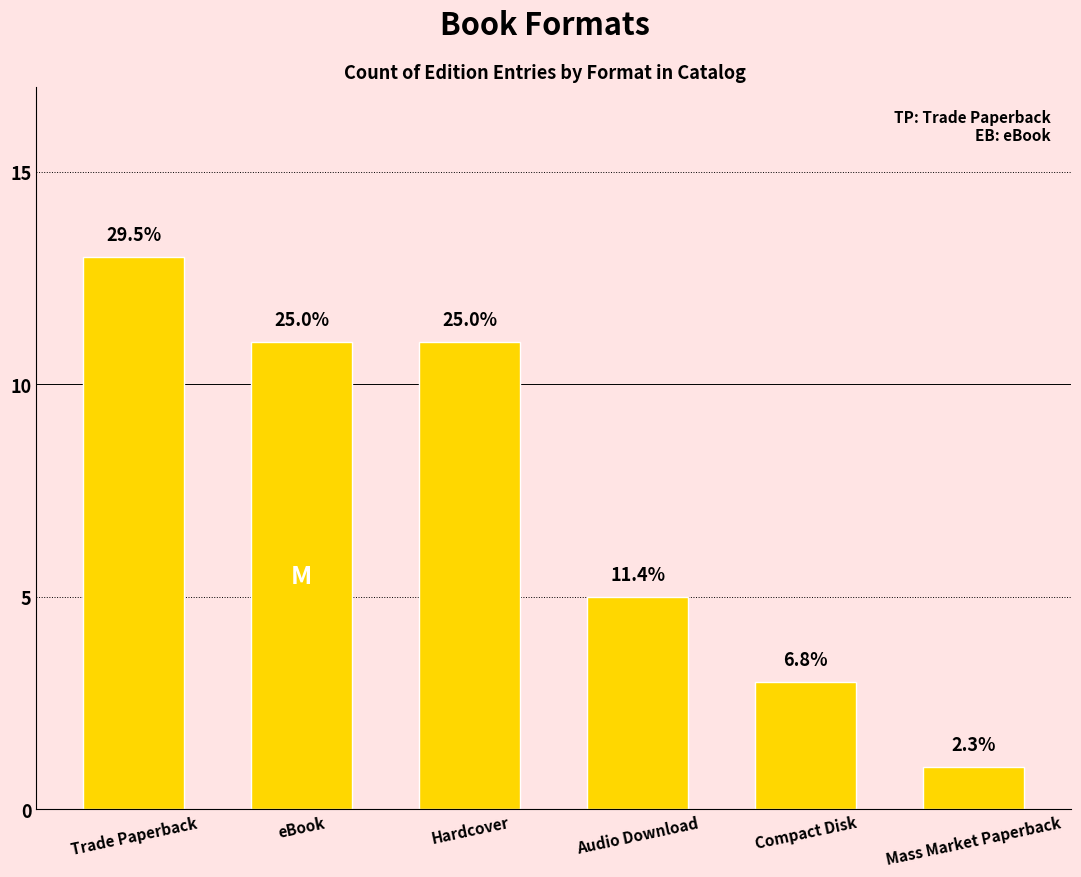

How many bars are there in total?

6